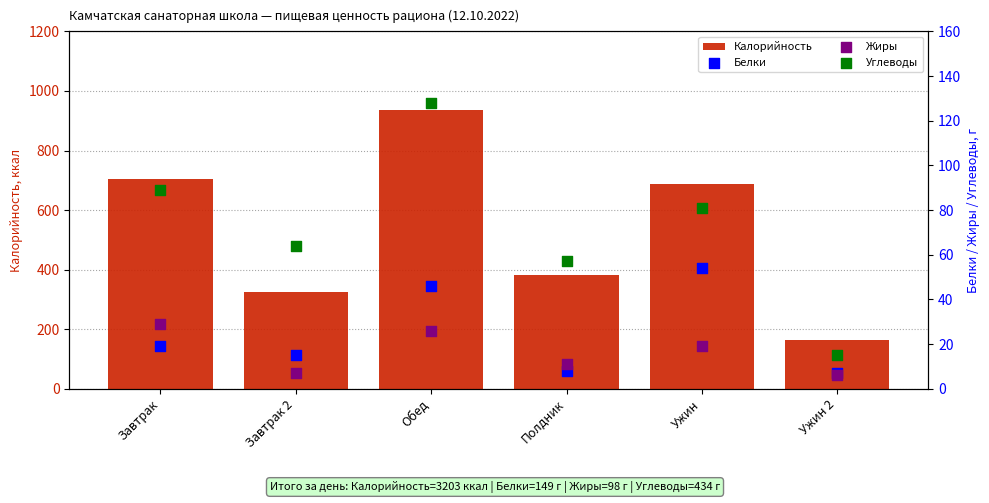

What is the total value across all series at Обед?

1137